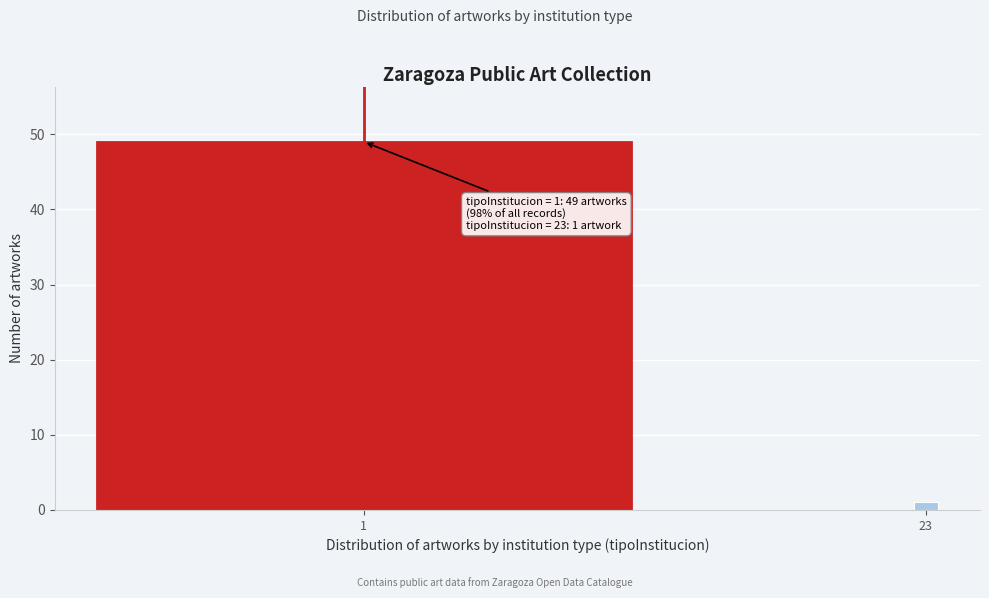

Reading left to right, extract all data points from this chart.

1=49	23=1